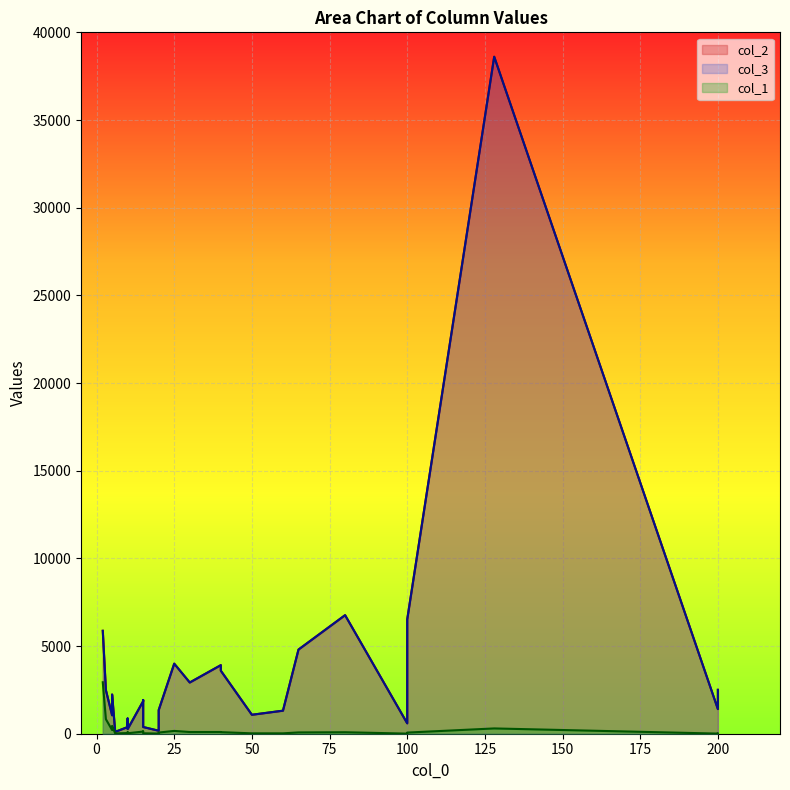

What is the average value of the col_3 series?

3254.5